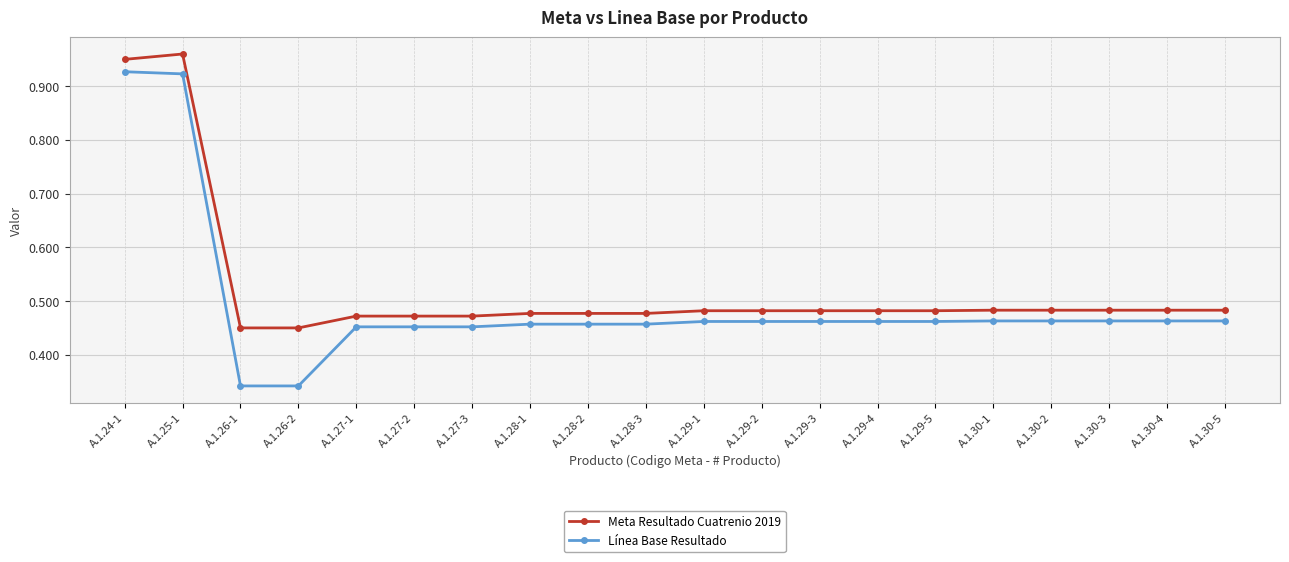

List the series in order of their overall mean, highest first.

Meta Resultado Cuatrenio 2019, Línea Base Resultado